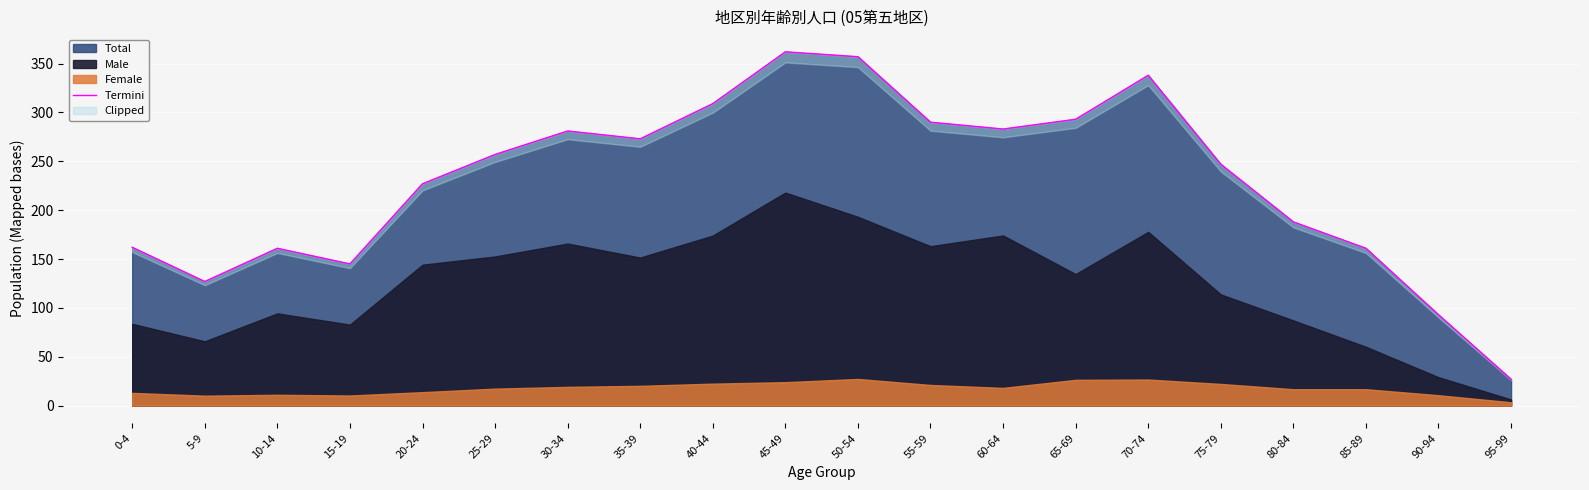

Is it true that the value at 60-64 is 480?

False